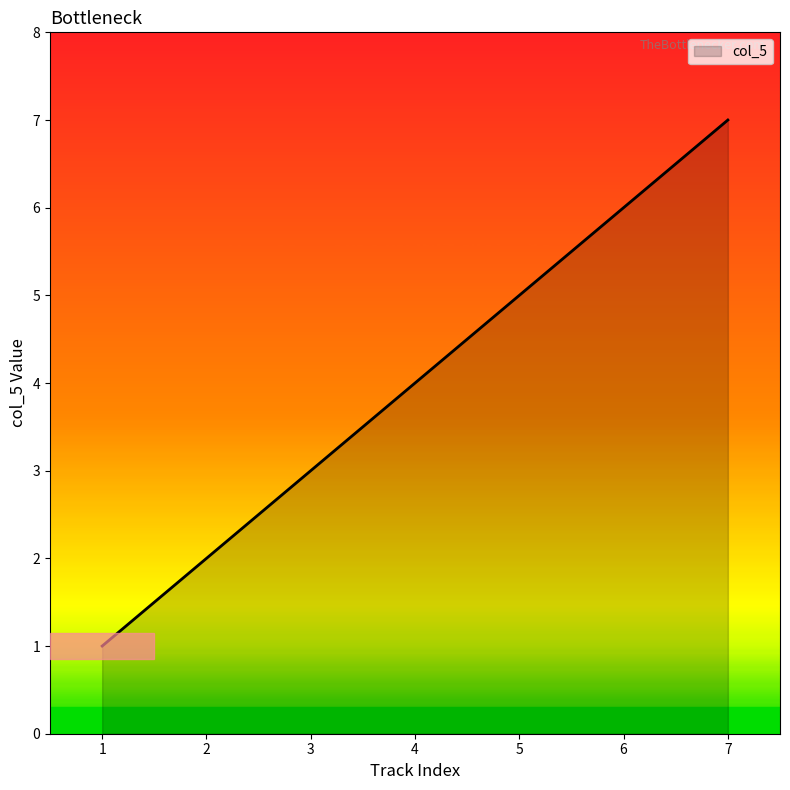

What is the ratio of the value at 6 to the value at 2?

3.0